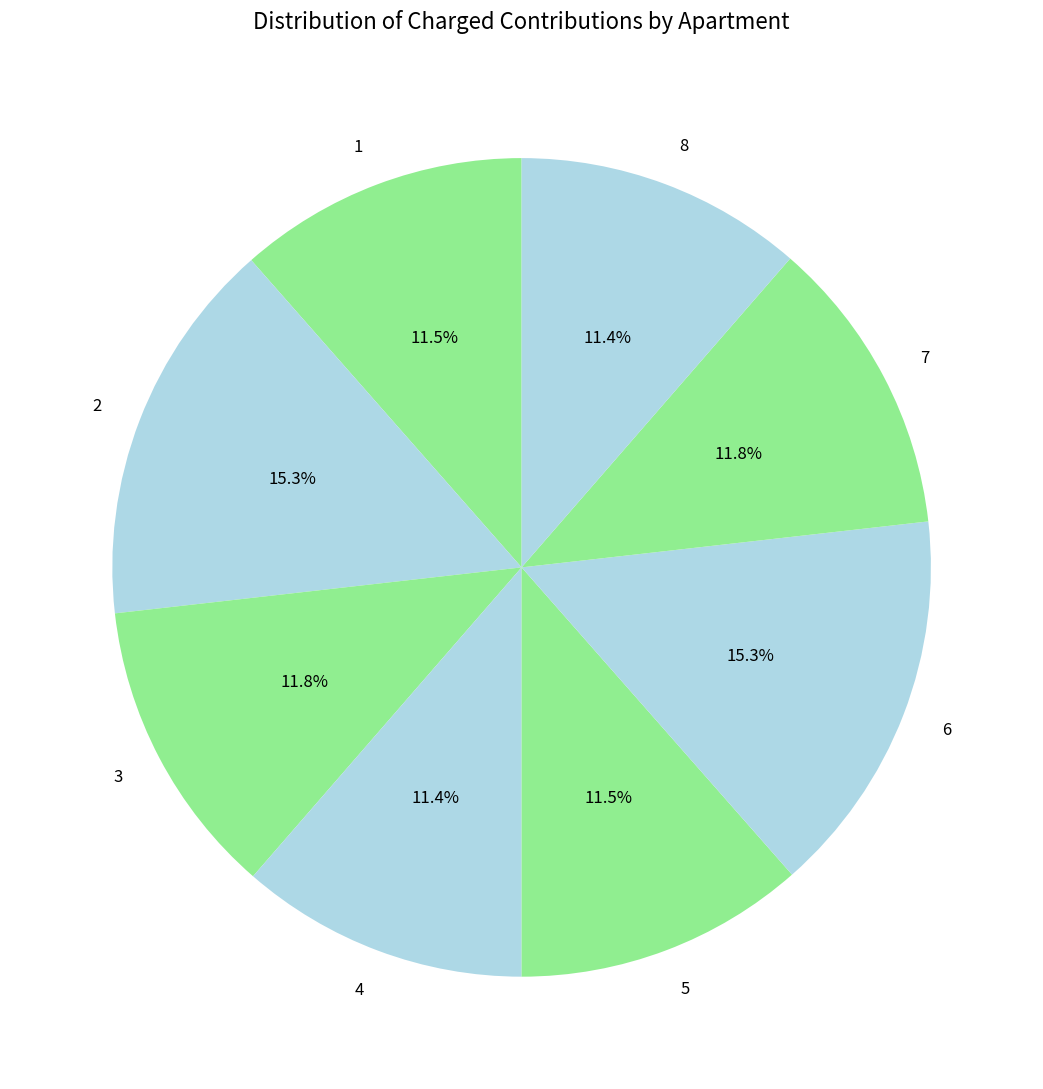

How many slices are in this pie chart?

8